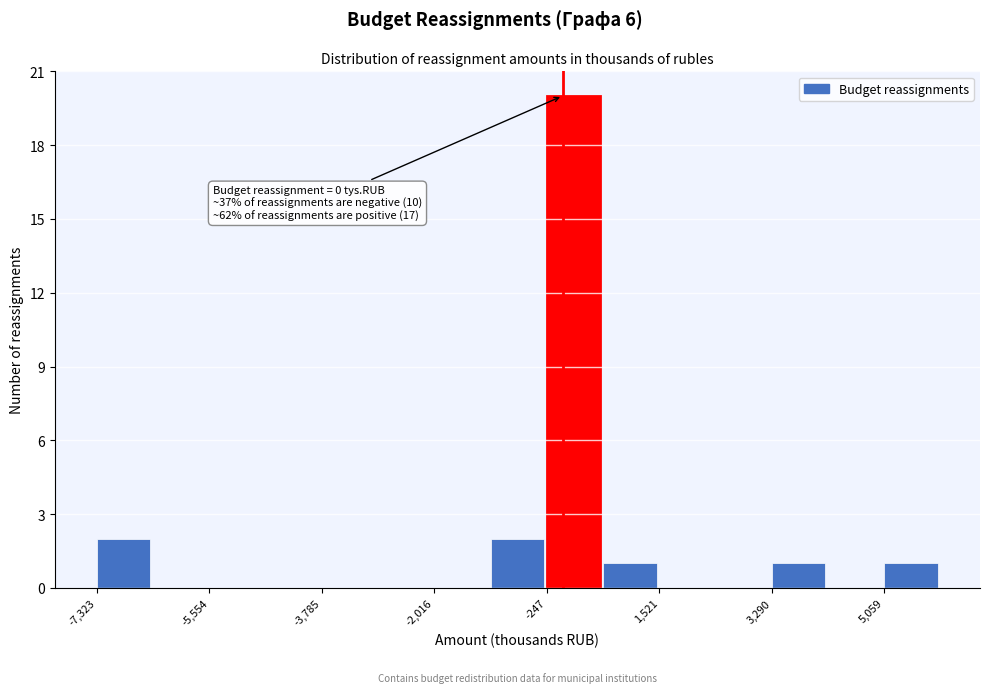

Over which range of the x-axis is the bar tallest?

-200 to 600